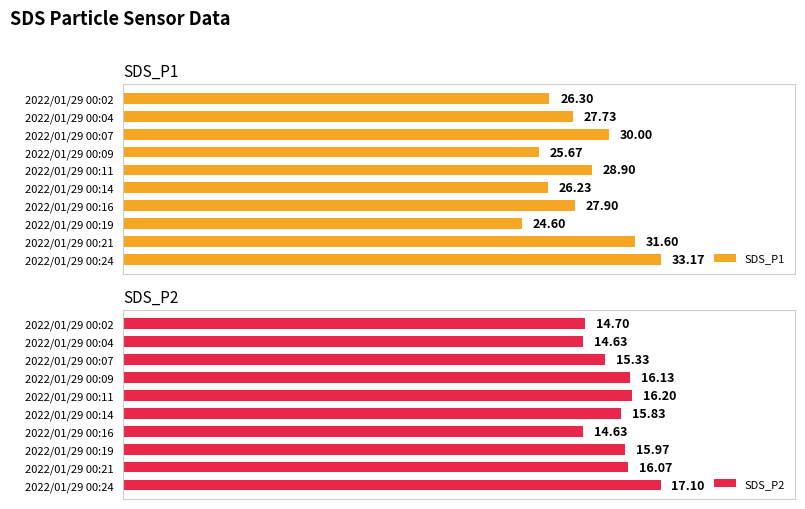

What is the value of the SDS_P2 bar at the 5th from the left?

16.2